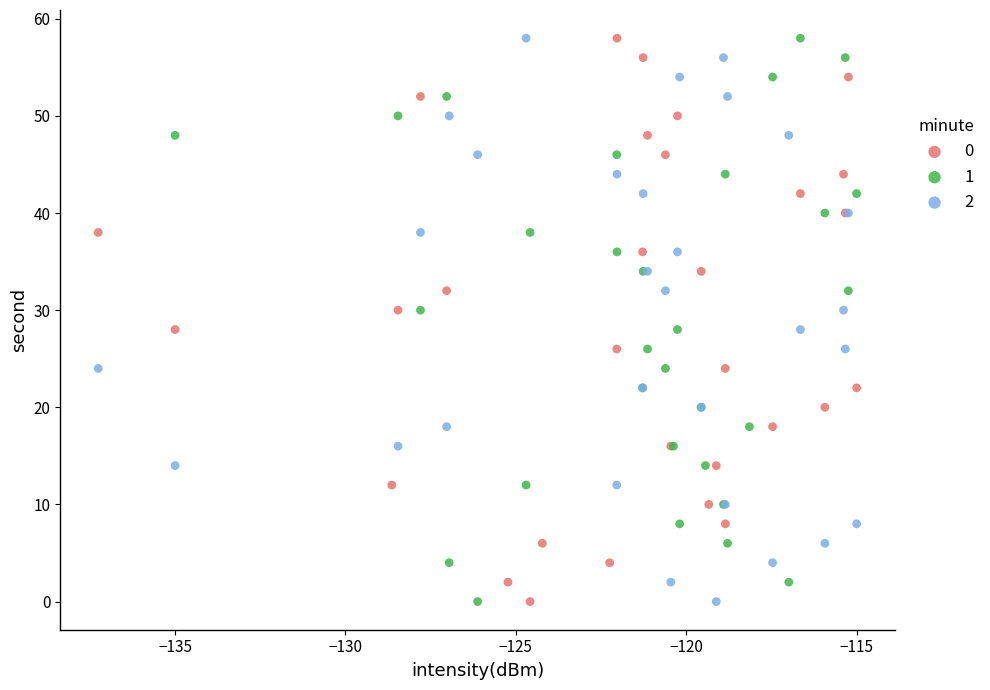

What are all the series names shown in the legend?

0, 1, 2